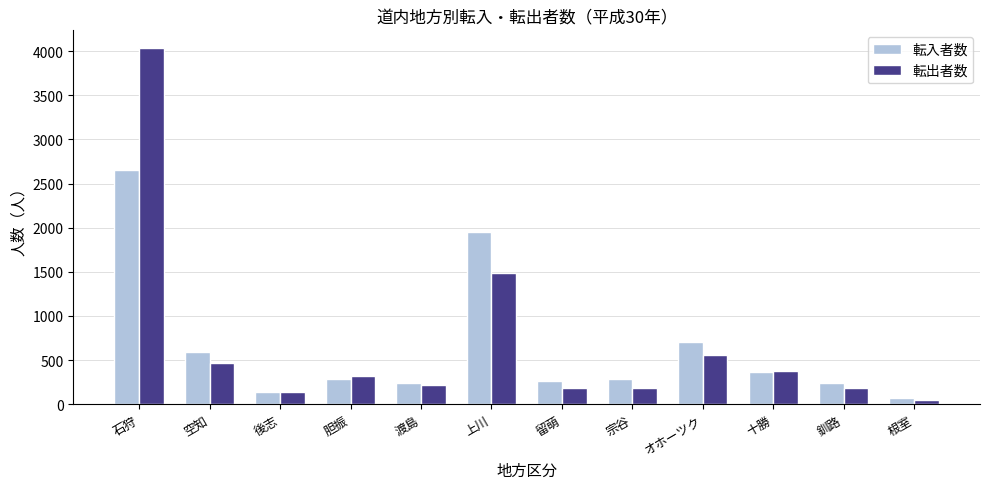

What is the spread (max minus min) of values at 十勝?

6